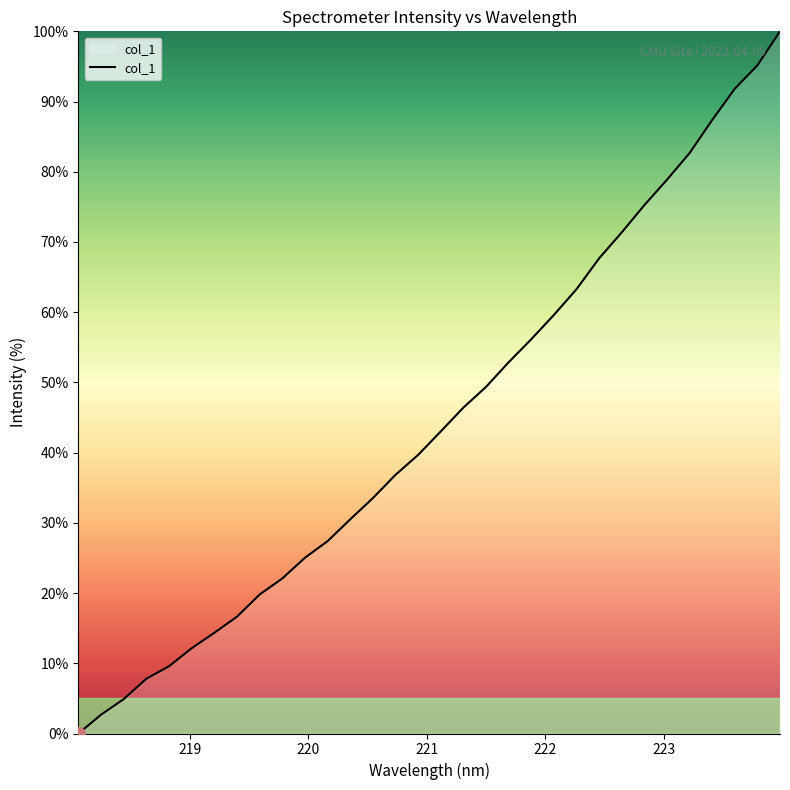

What is the greatest value displayed?

100.0